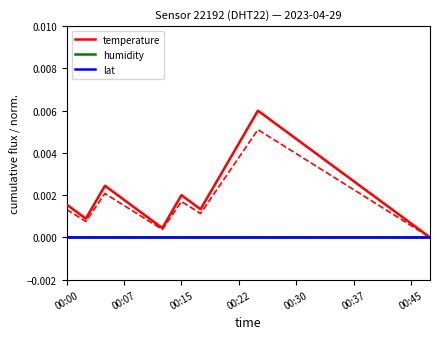

At which label is humidity closest to 0?

00:00